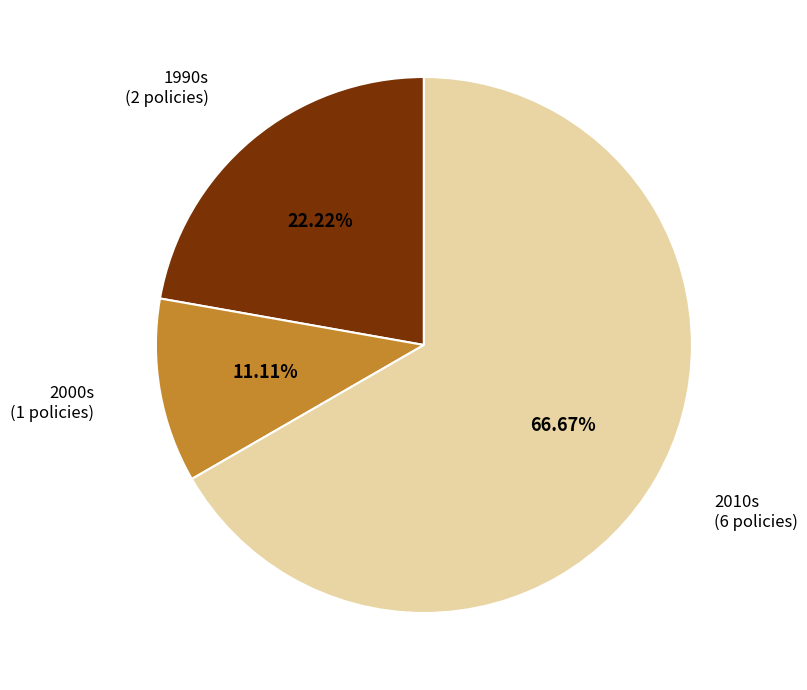

Is there a majority slice in this chart?

Yes